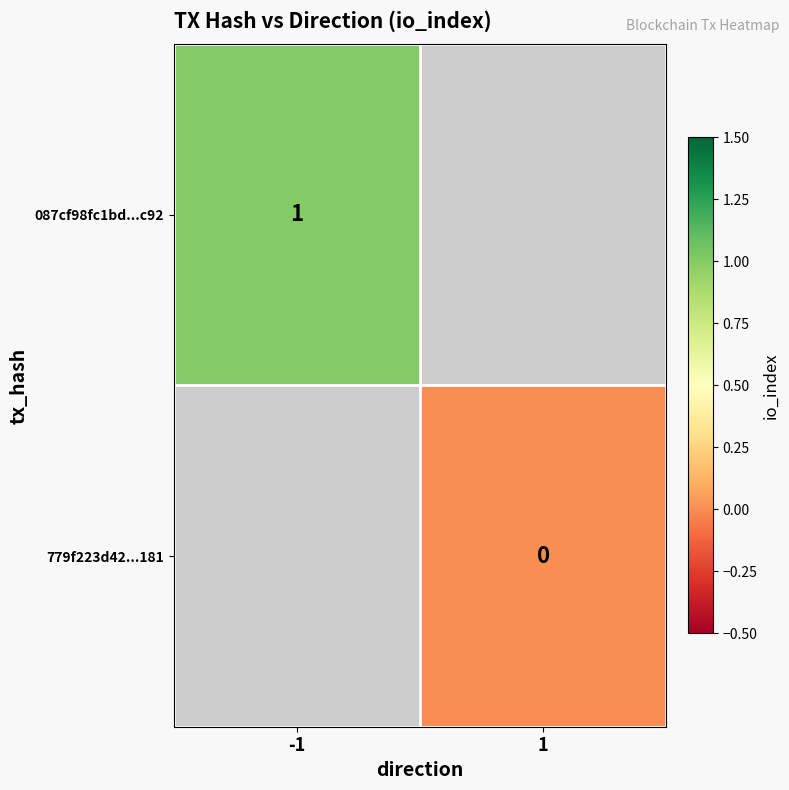

What is the greatest value displayed?

1.0